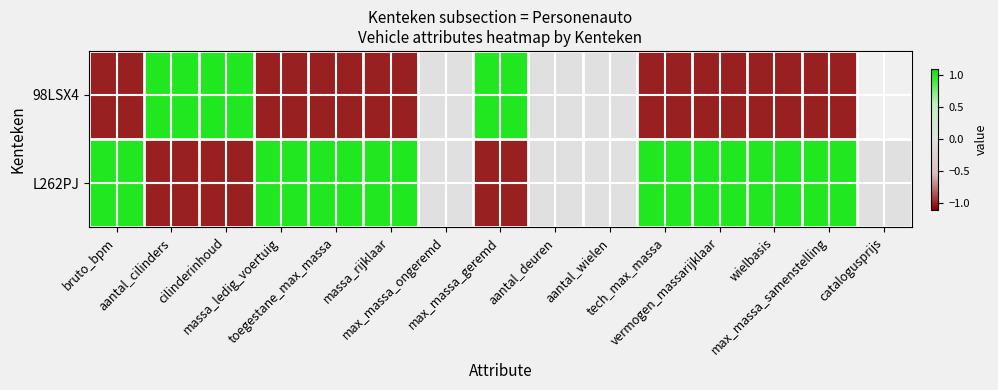

How many values in 98LSX4 are above zero?

3